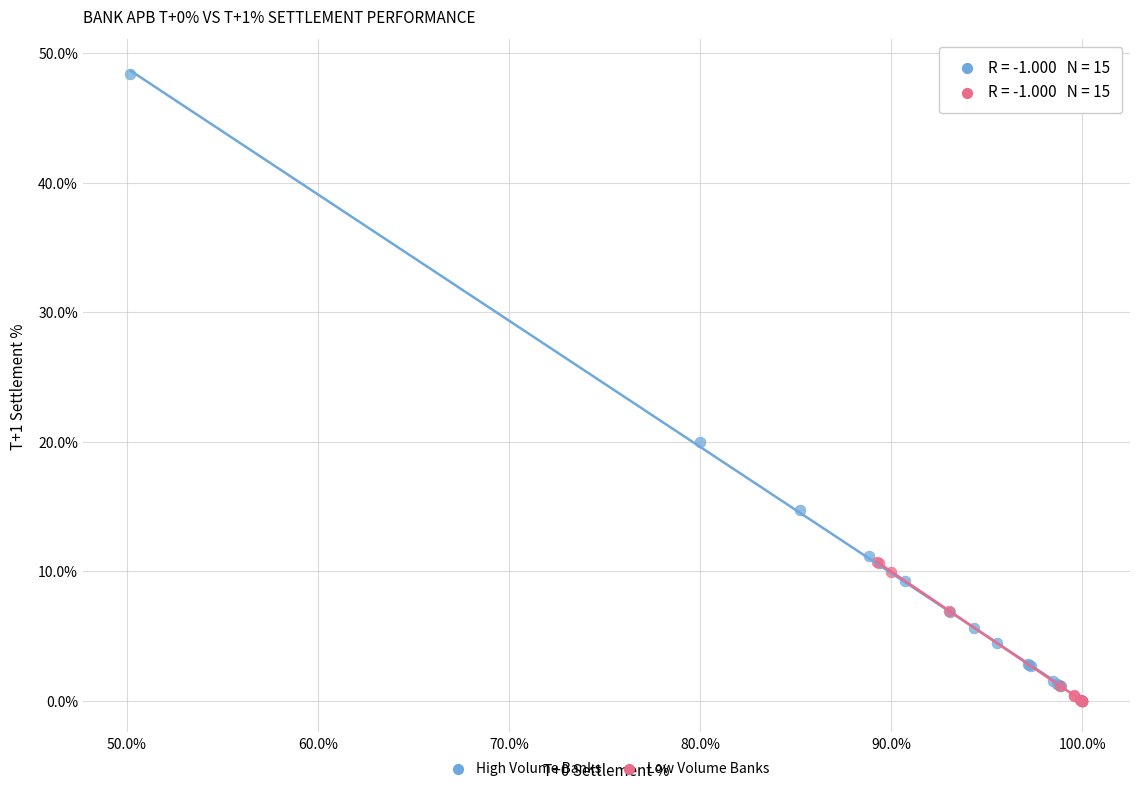

Which series contains the highest Y value?

High Volume Banks